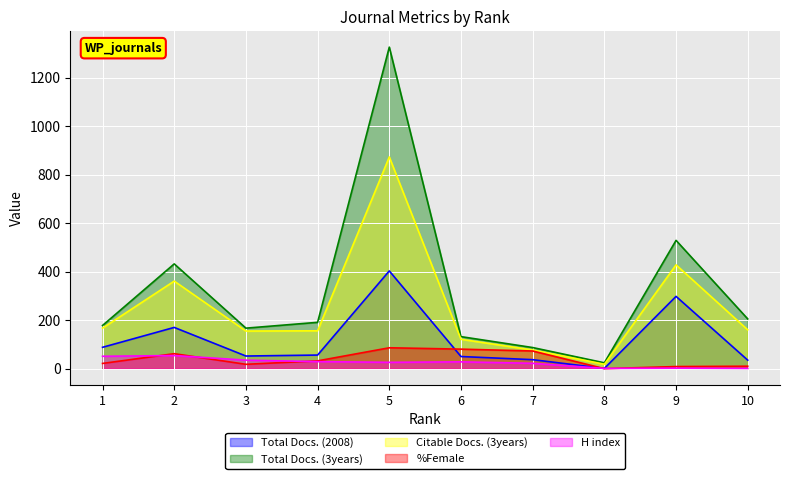

What is the difference between the maximum and minimum values in the H index series?

53.0